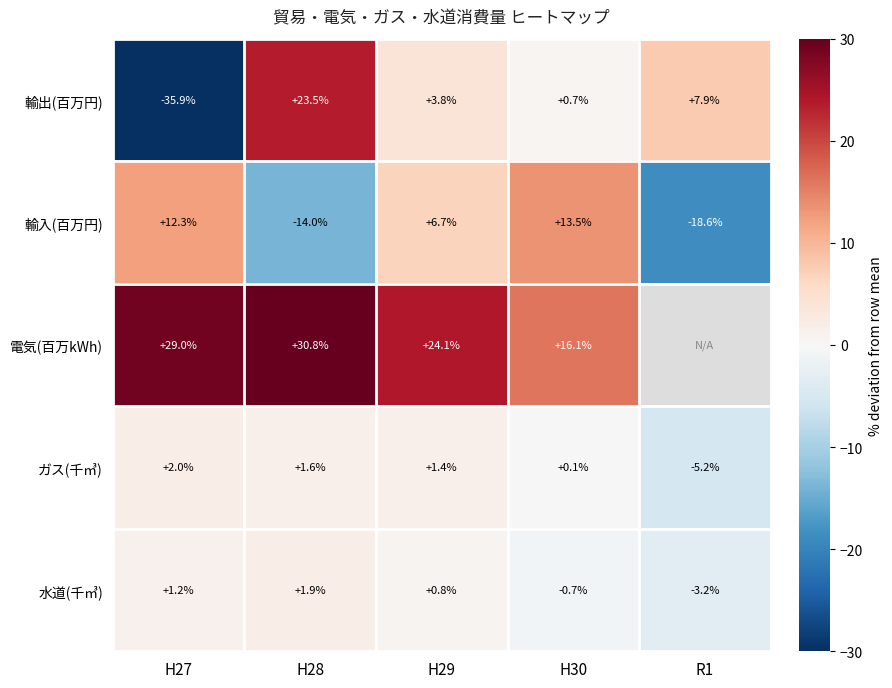

Is the value of ガス(千㎥) at R1 greater than the value of 輸出(百万円) at H29?

No